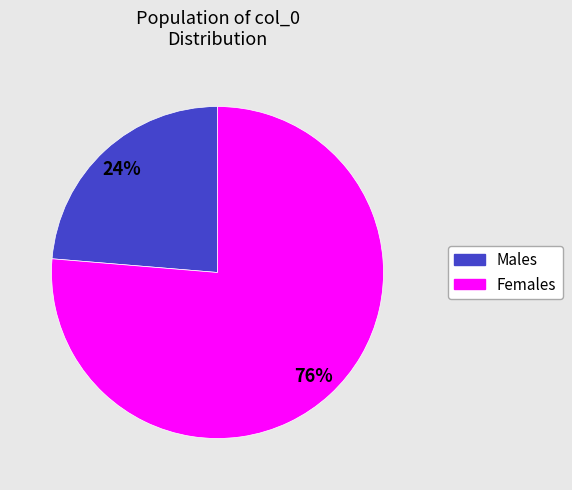

Is there any slice that represents more than half of the pie?

Yes